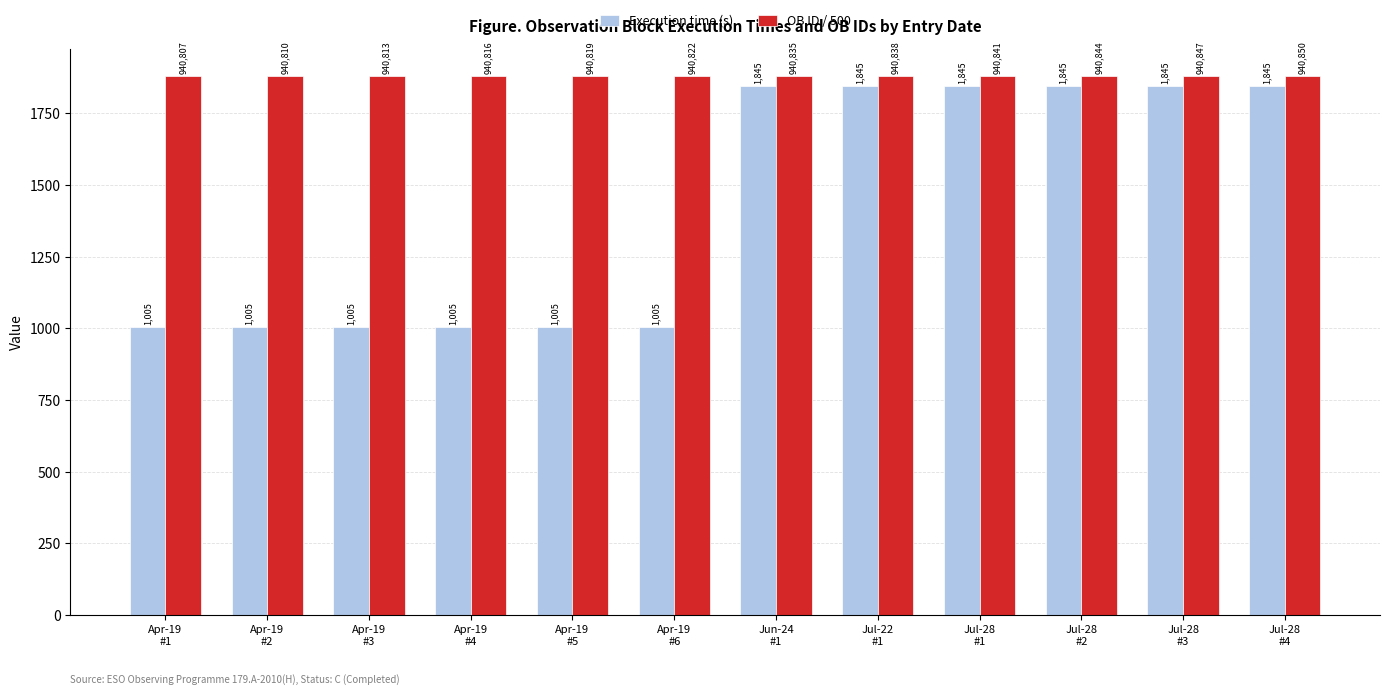

Are the bars horizontal?

No